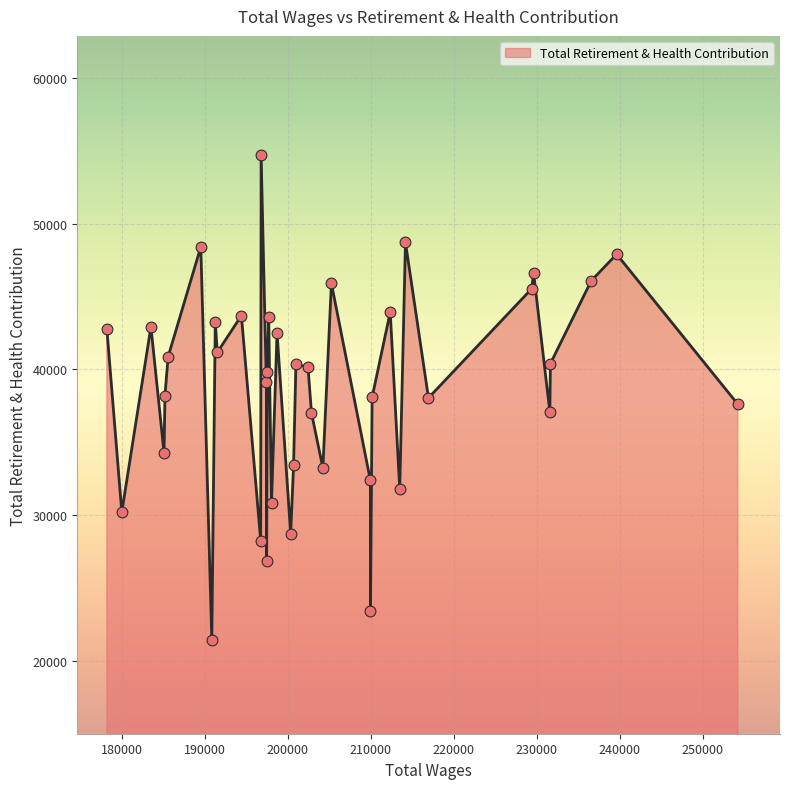

What is the minimum value shown in the chart?

21460